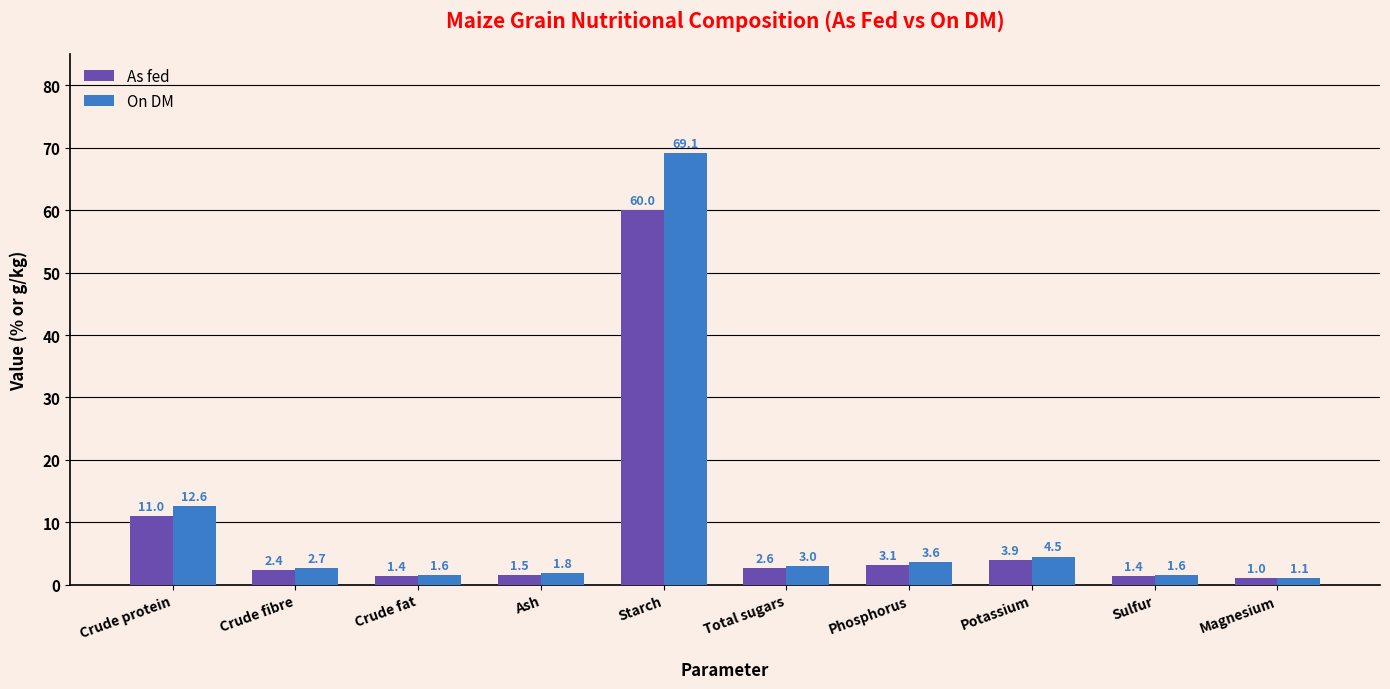

What is the approximate value of As fed at Crude protein?

11.0